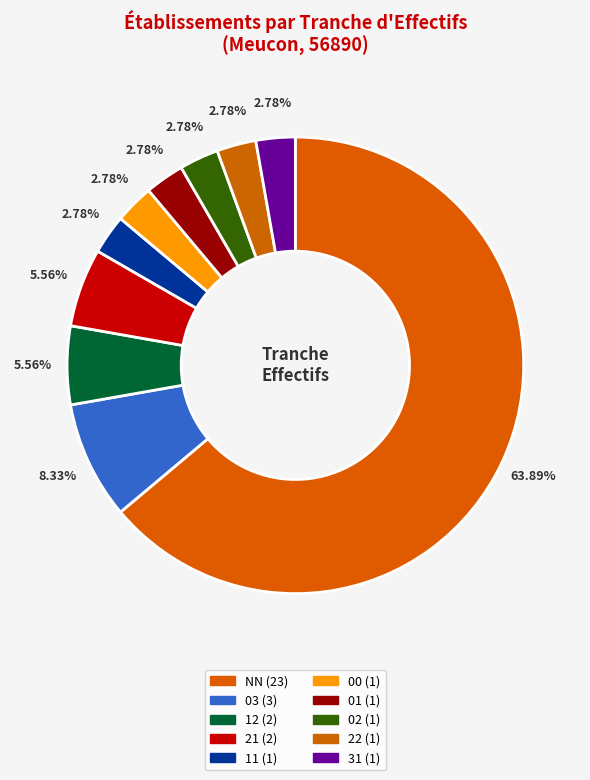

How many slices are in this pie chart?

10